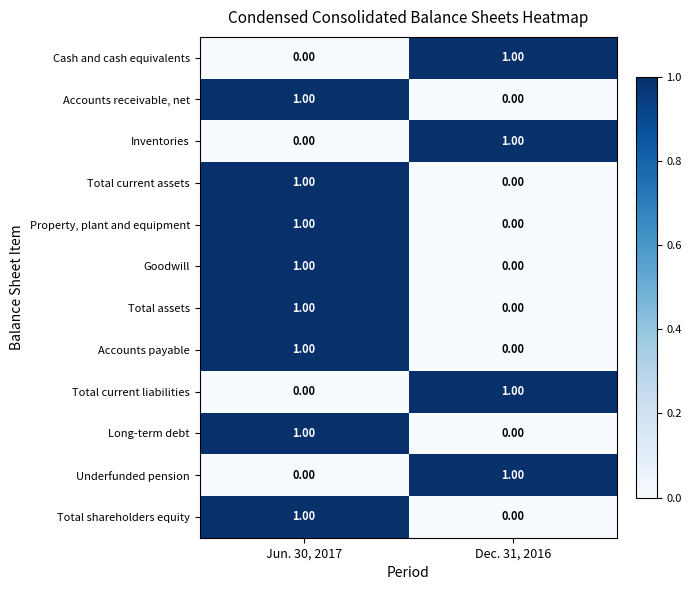

Is the value of Goodwill at Dec. 31, 2016 greater than the value of Total assets at Jun. 30, 2017?

No